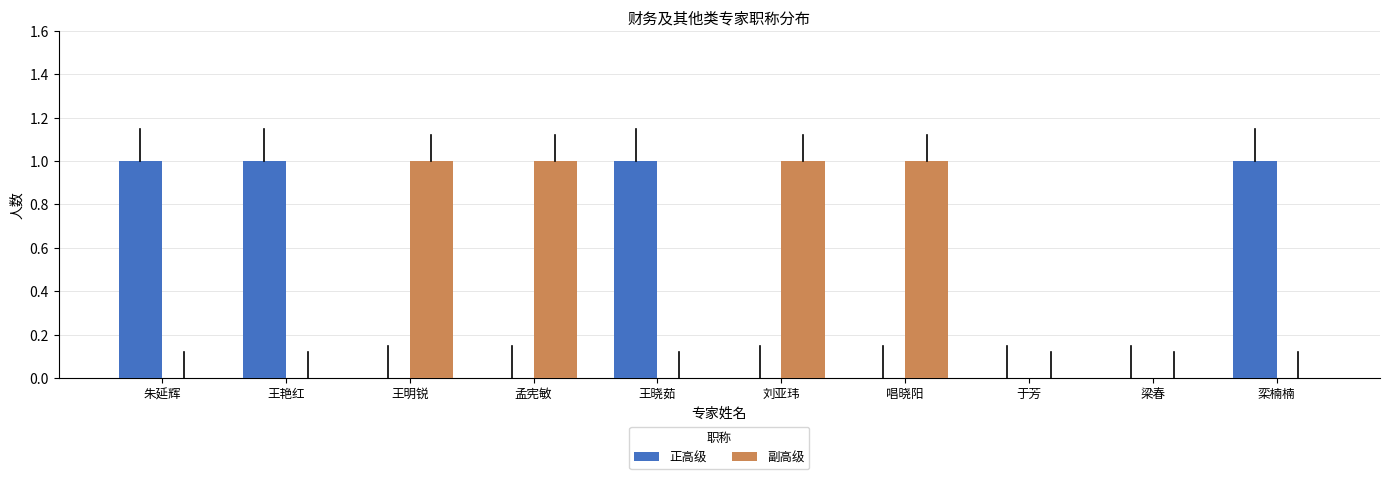

The value of 副高级 at 梁春 is 1. True or false?

False